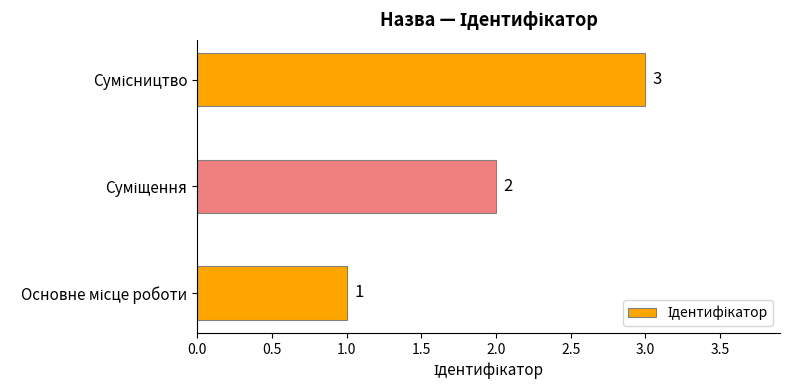

What is the sum of all values?

6